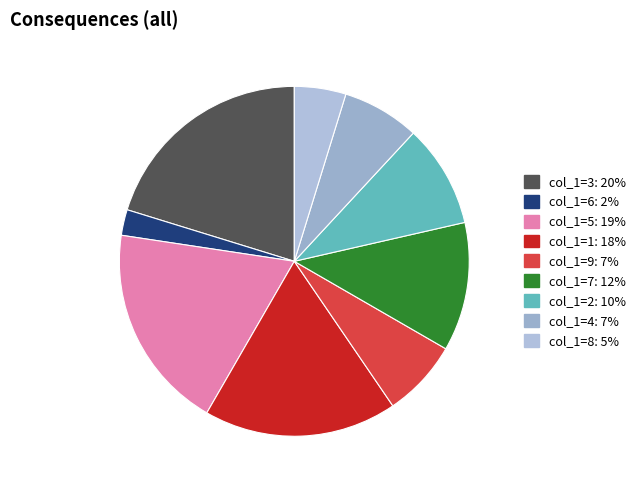

How many segments does this pie chart have?

9